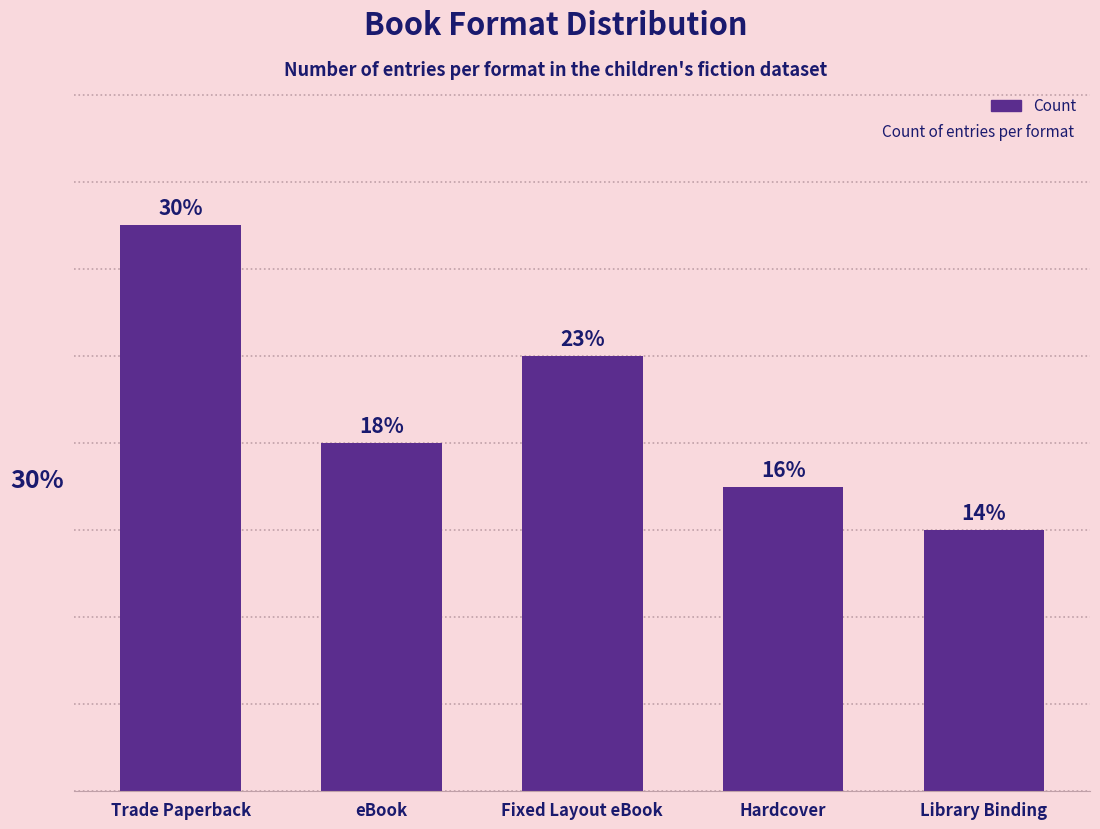

The value at Hardcover is 7. True or false?

True